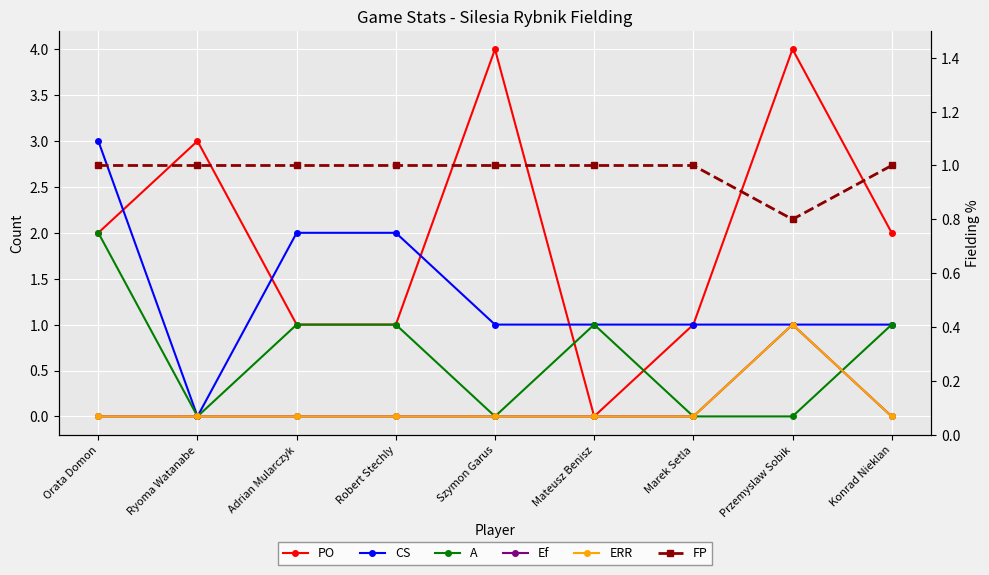

Where is the first local maximum for Ef?

Przemyslaw Sobik